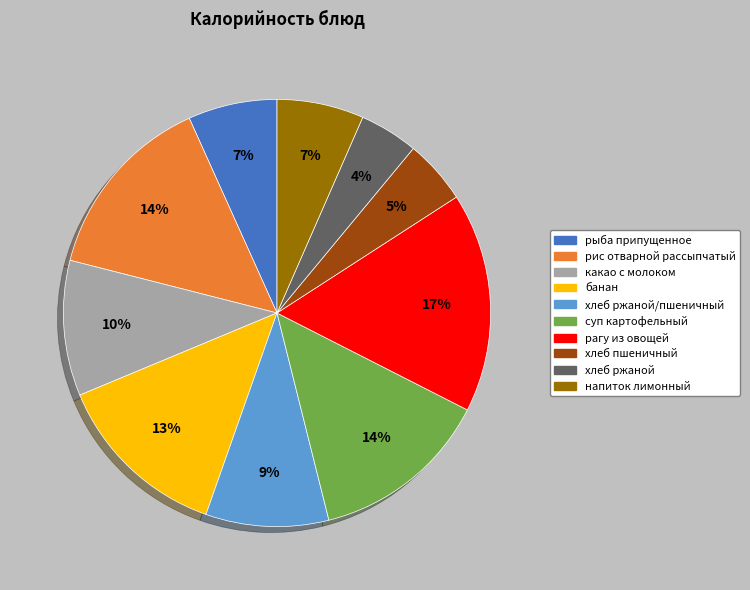

To the nearest percent, what is the average slice percentage?

10%